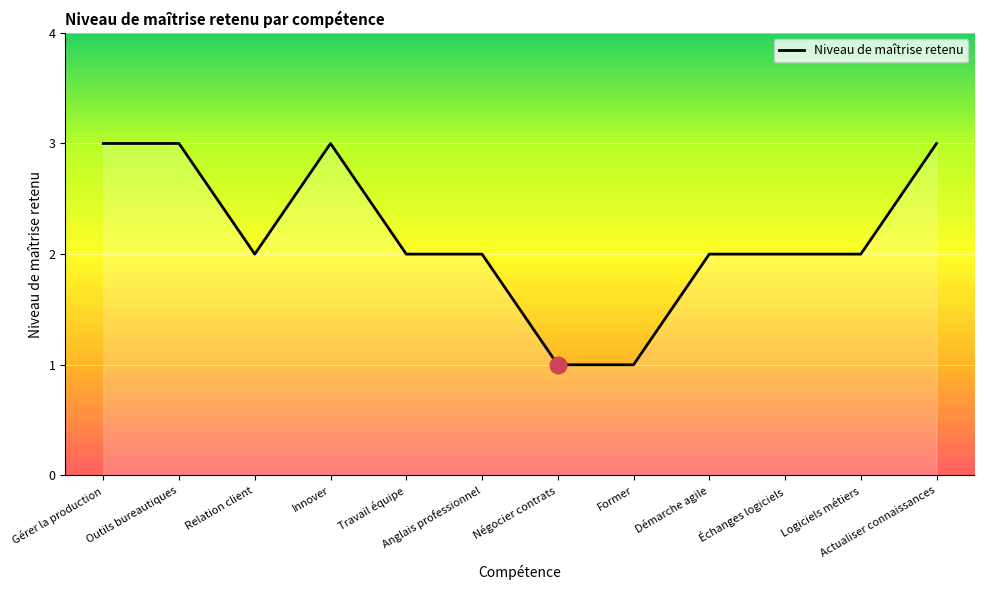

What is the greatest value displayed?

3